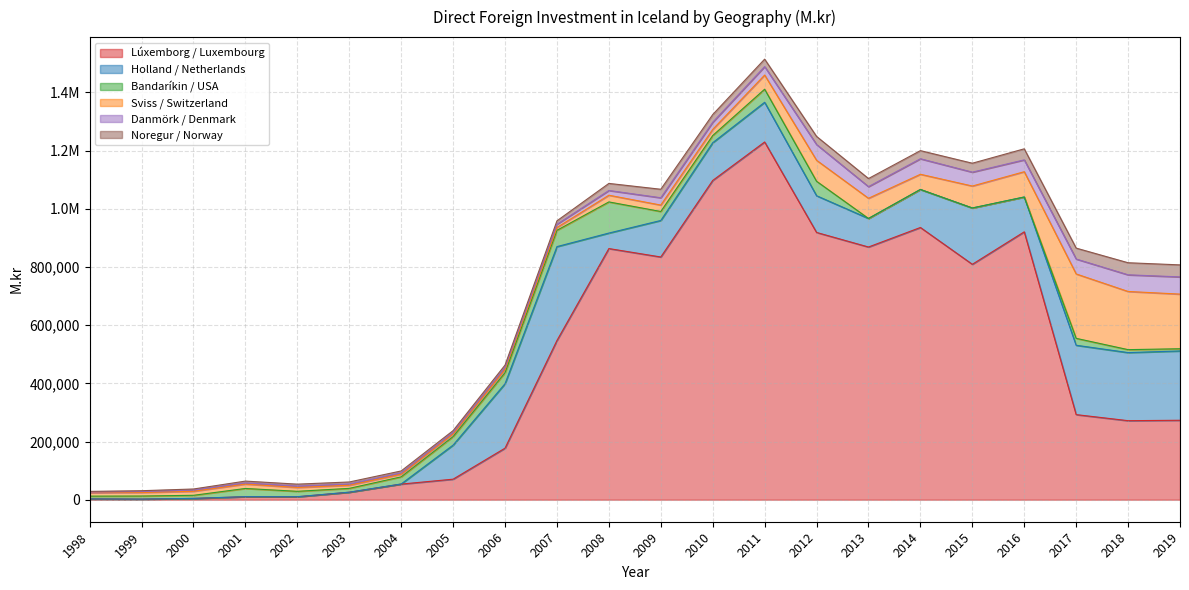

The Danmörk / Denmark series shows 5922.6 at 2003. True or false?

False